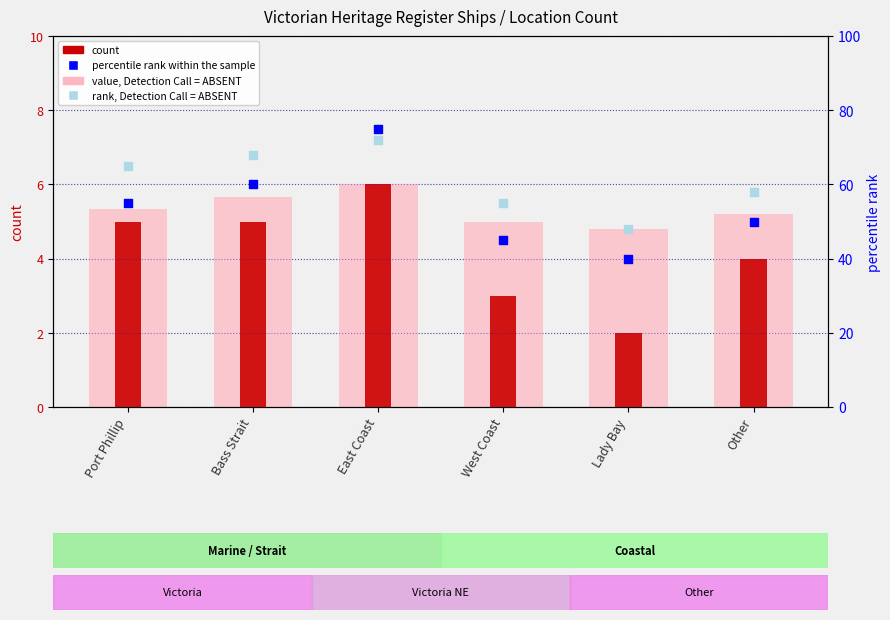

Is the value of count at East Coast greater than the value of percentile rank within the sample at Bass Strait?

No